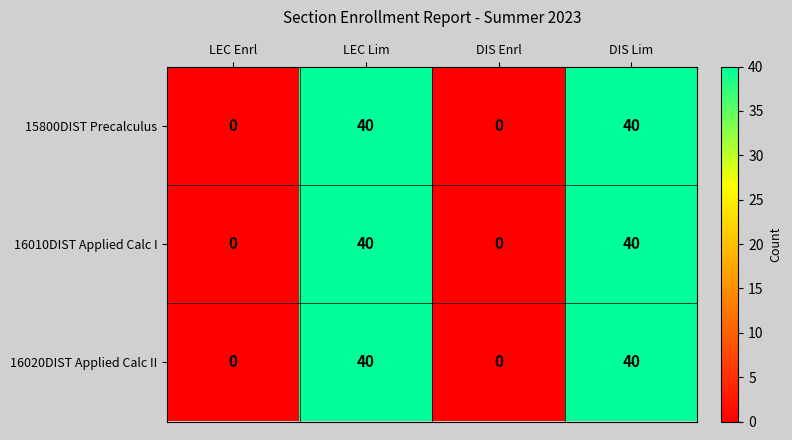

What is the sum of all 15800DIST Precalculus values?

80